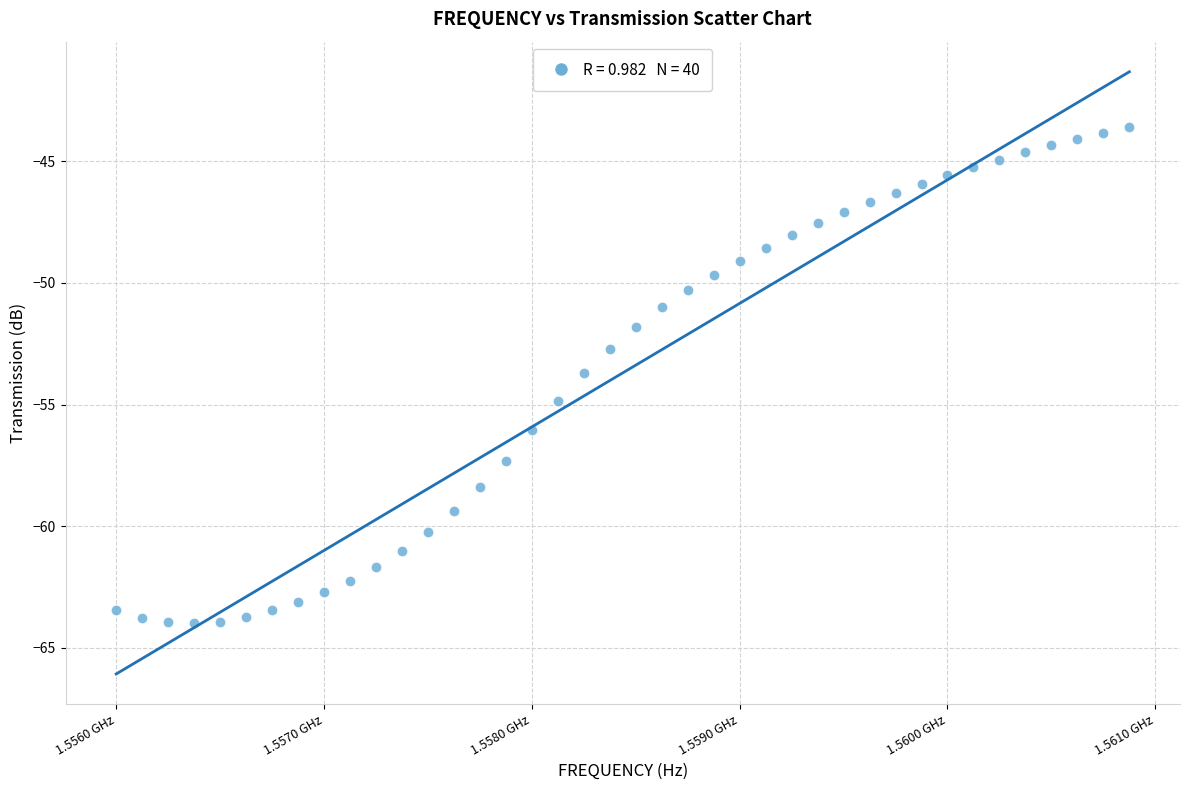

What Y value in the scatter plot is closest to -53?

-52.7